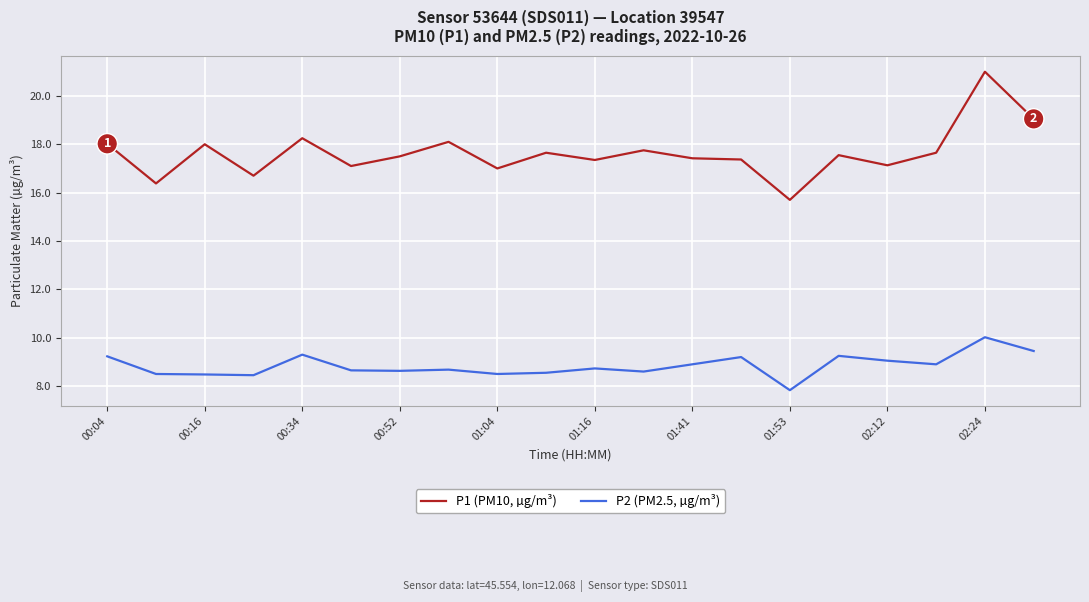

True or false: P2 (PM2.5, µg/m³) and P1 (PM10, µg/m³) intersect in this chart.

False